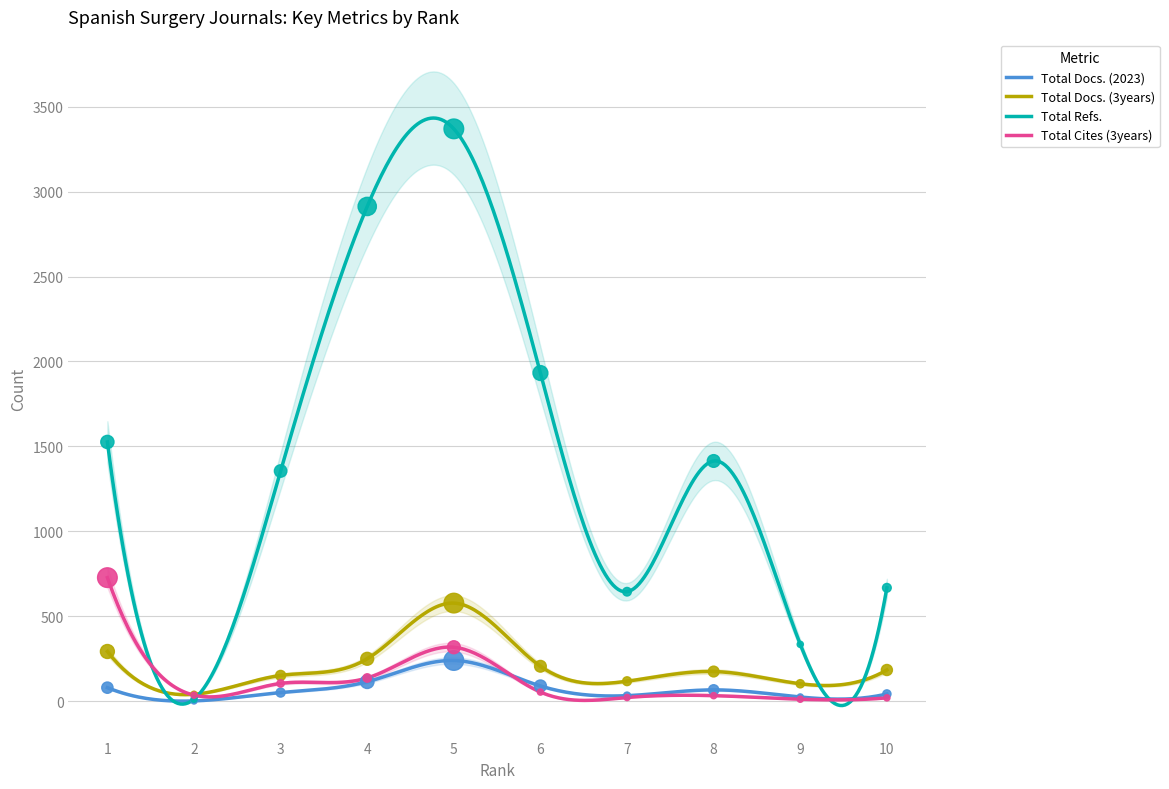

Which series has the largest Y range (max minus min)?

Total Refs.